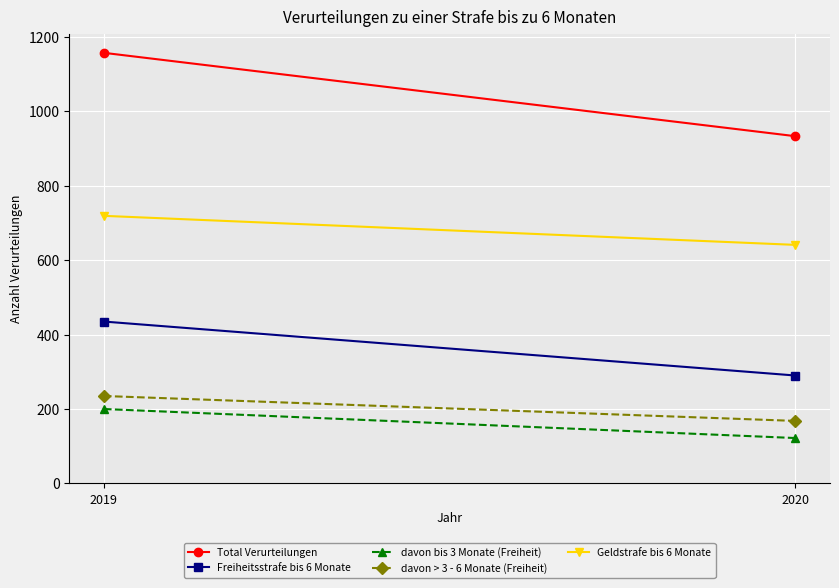

Which series has the largest range (max minus min)?

Total Verurteilungen